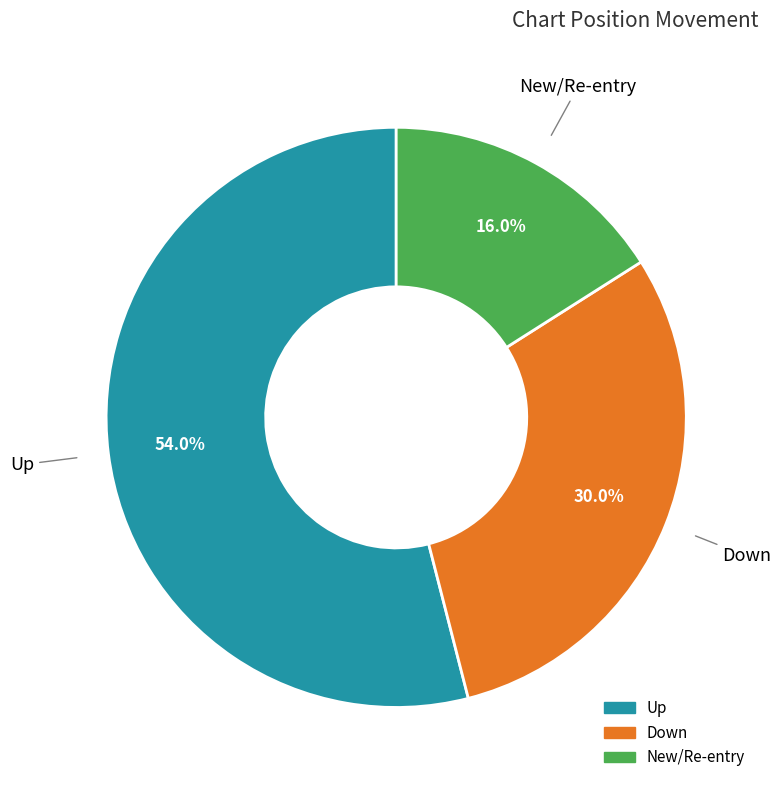

Is there any slice that represents more than half of the pie?

Yes